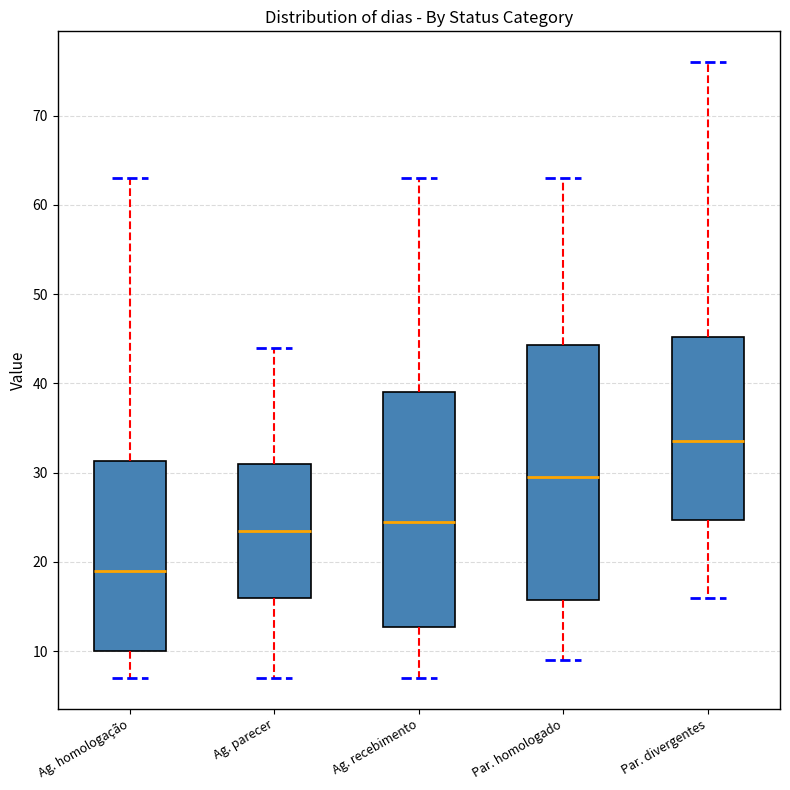

Which box's median line is the highest?

Par. divergentes